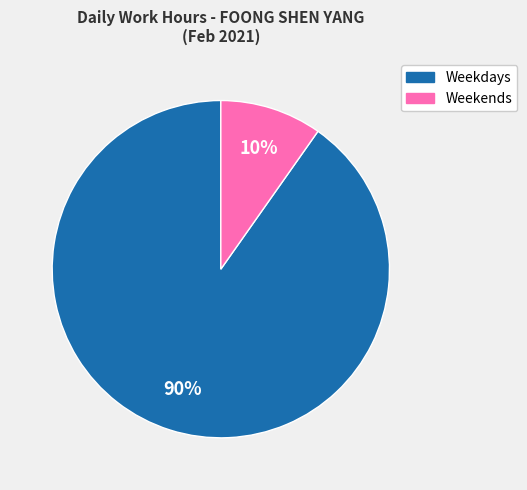

Count the number of slices in the pie.

2